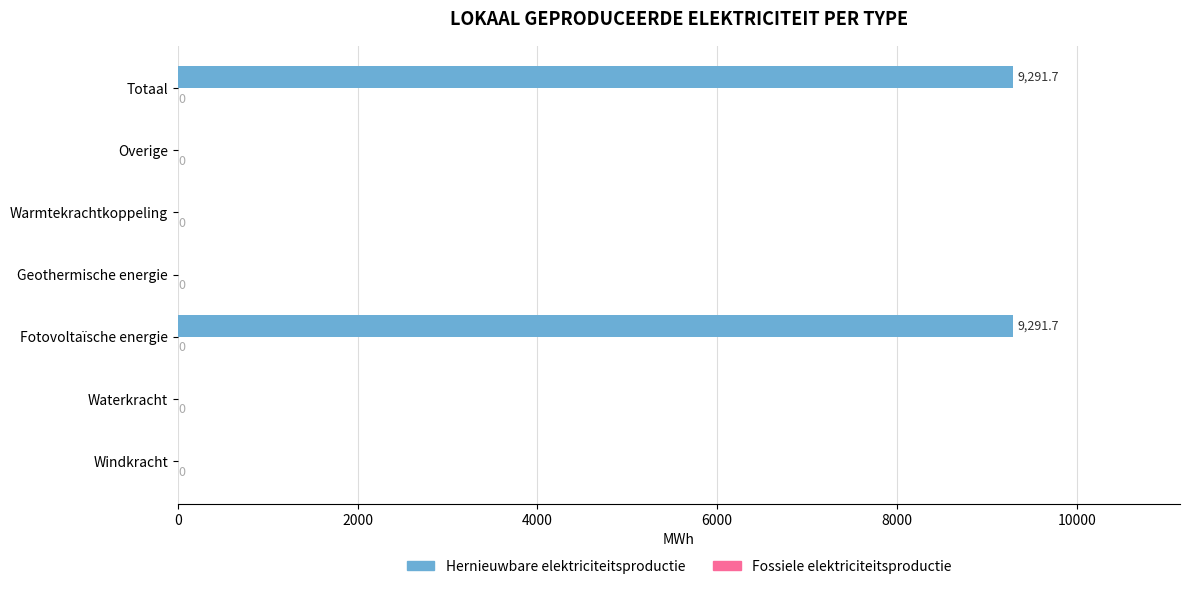

The value at Fotovoltaïsche energie is 9291.7. True or false?

True